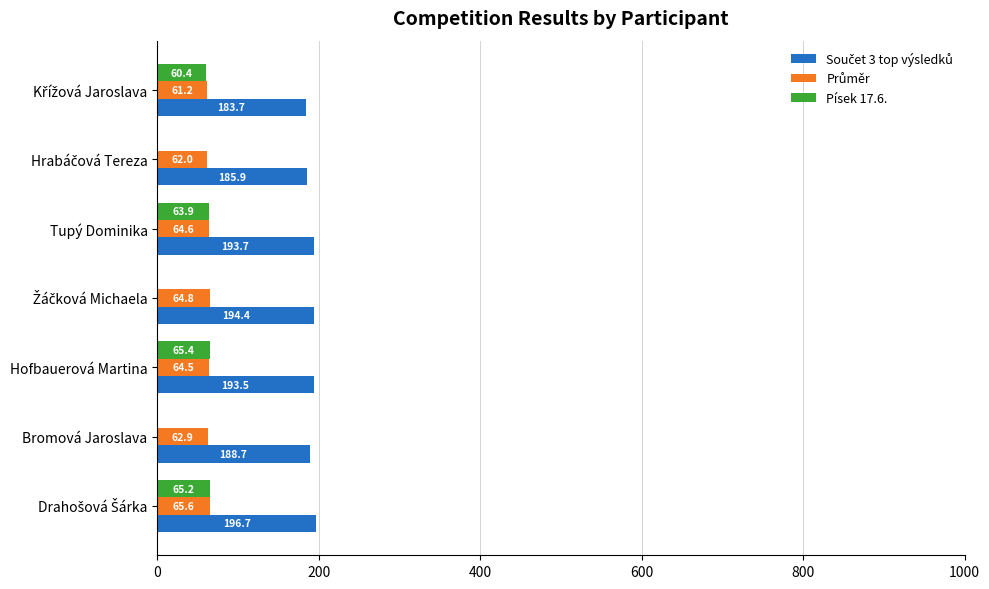

Which series has the largest range (max minus min)?

Písek 17.6.